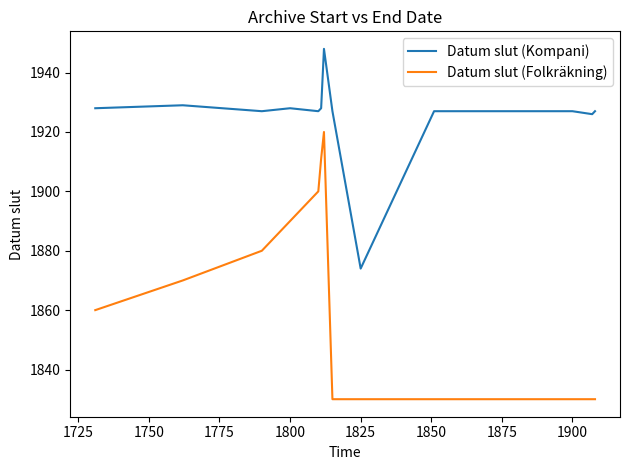

True or false: Datum slut (Kompani) and Datum slut (Folkräkning) intersect in this chart.

False